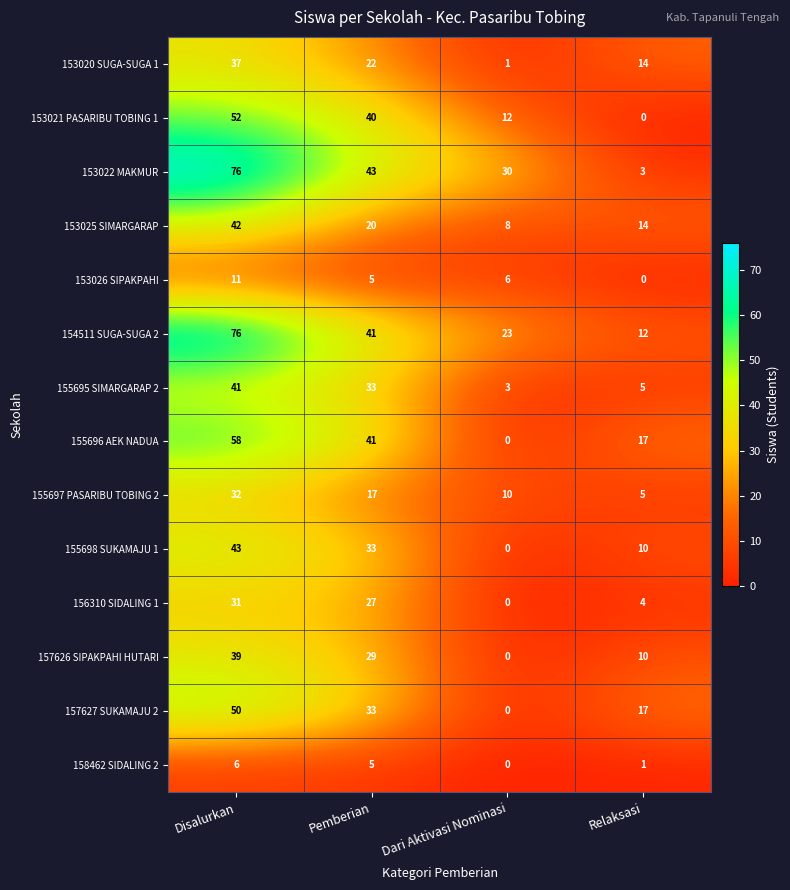

Count the number of data series in this chart.

14